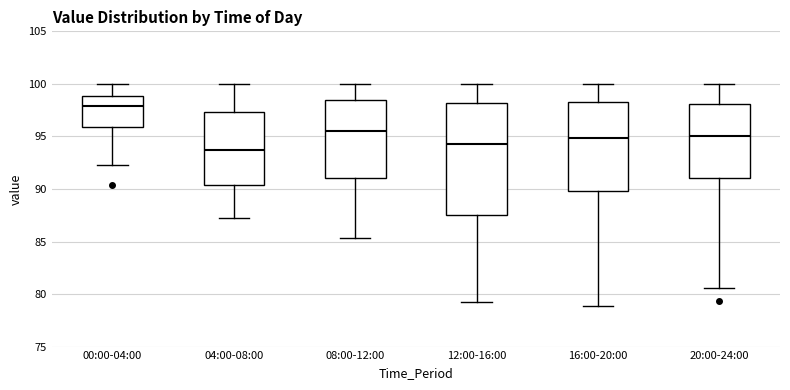

Which box has the lowest median line?

04:00-08:00